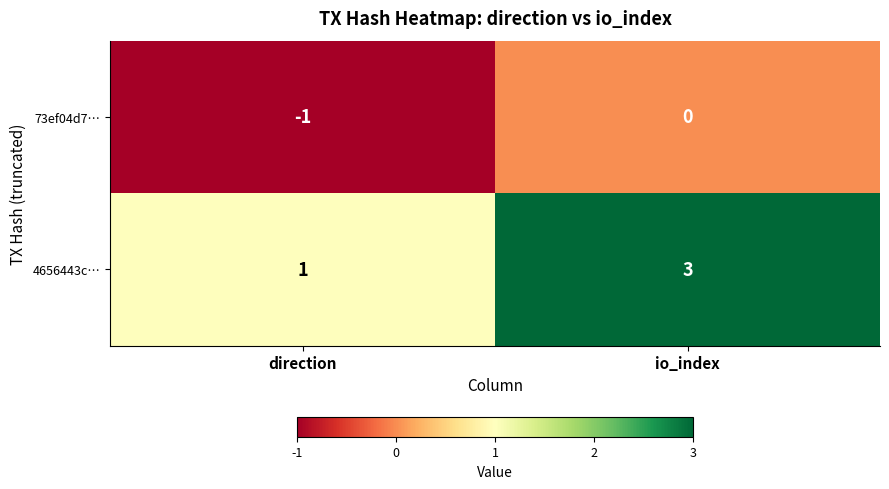

Reading right to left, transcribe all the data shown in this chart.

73ef04d7…: io_index=0	direction=-1
4656443c…: io_index=3	direction=1